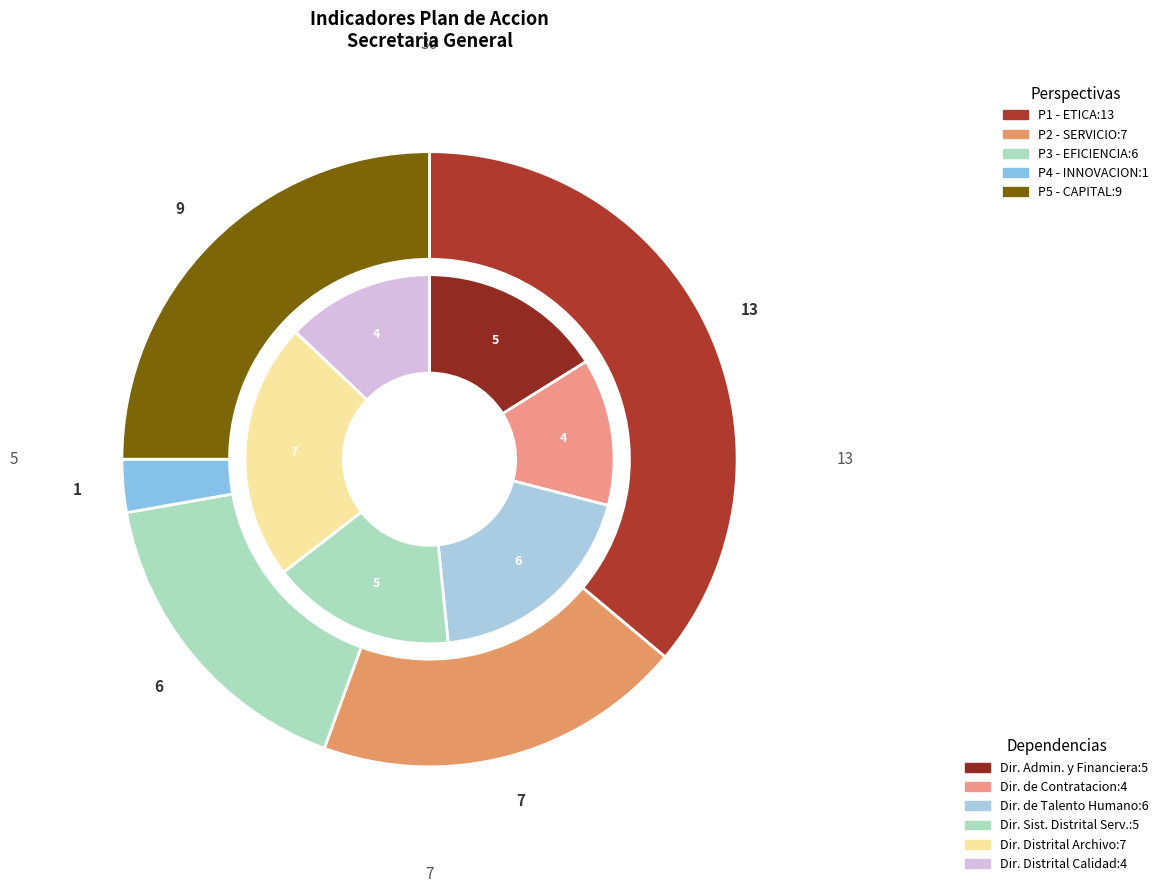

Does 2 account for over 50% of the chart?

No